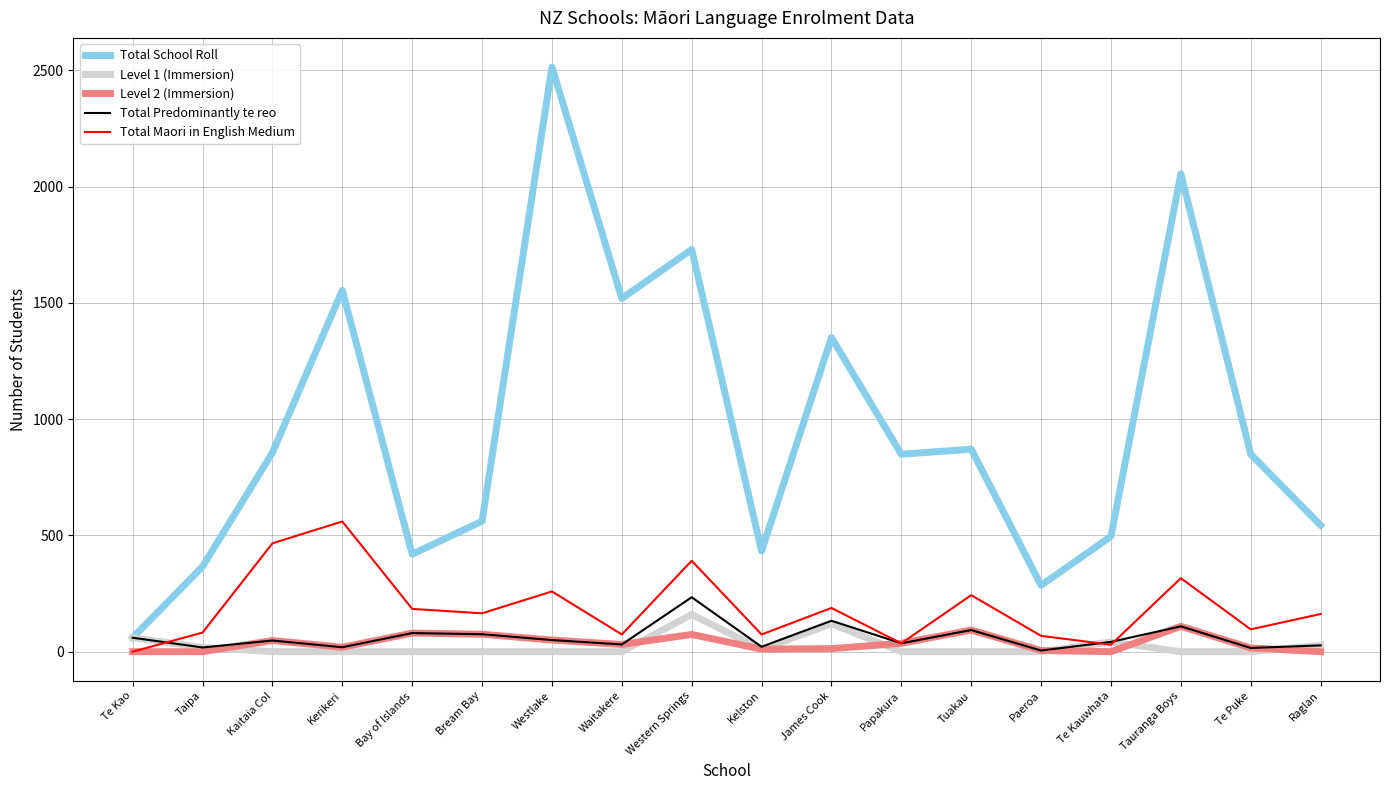

What is the difference between the Level 1 (Immersion) values at Taipa and Waitakere?

18